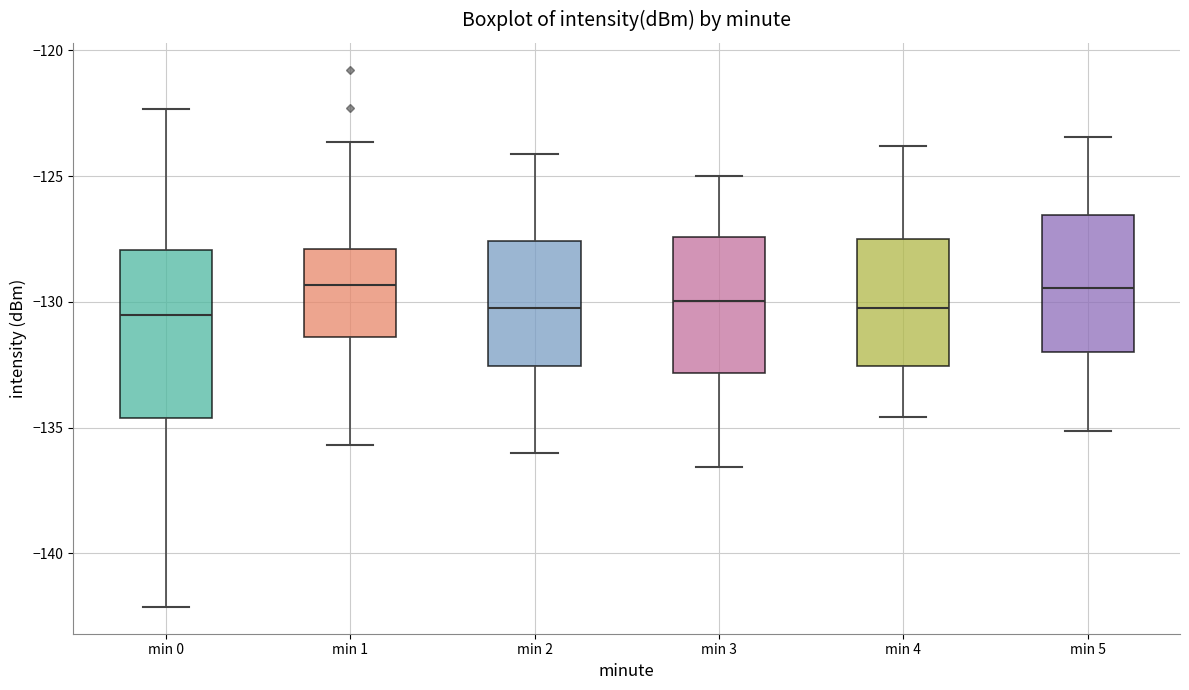

Which box is the tallest, from its lower edge to its upper edge?

min 0